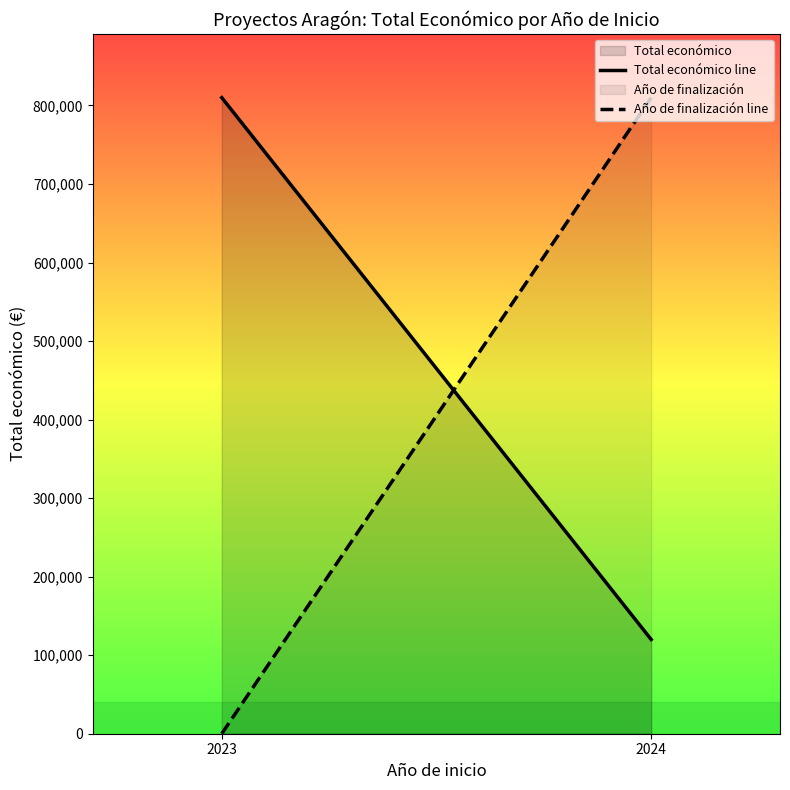

What is the total value across all series at 2024?

929999.0